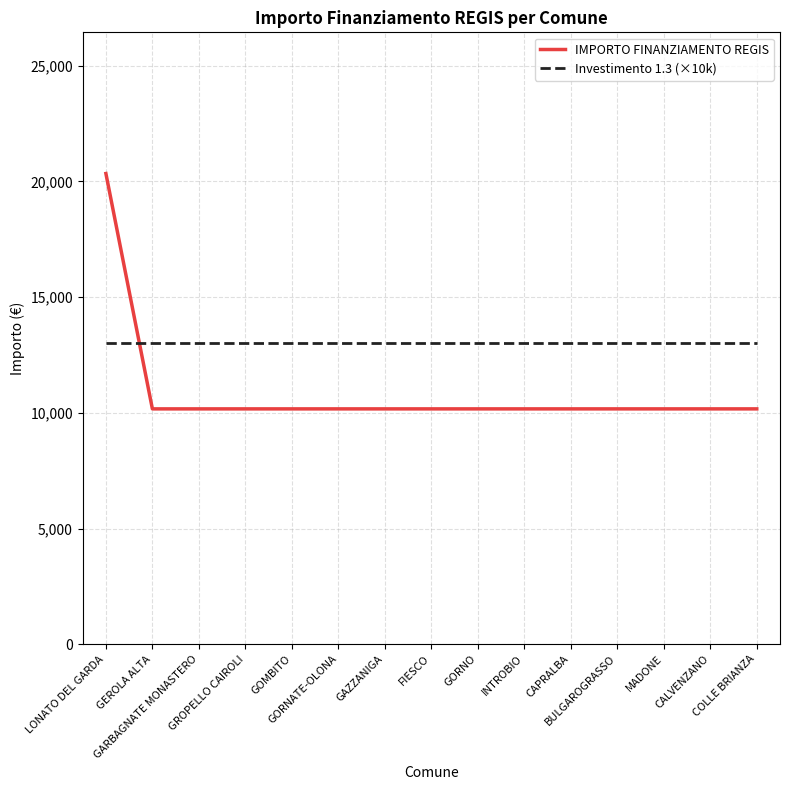

Which series has the largest total across all categories?

Investimento 1.3 (×10k)